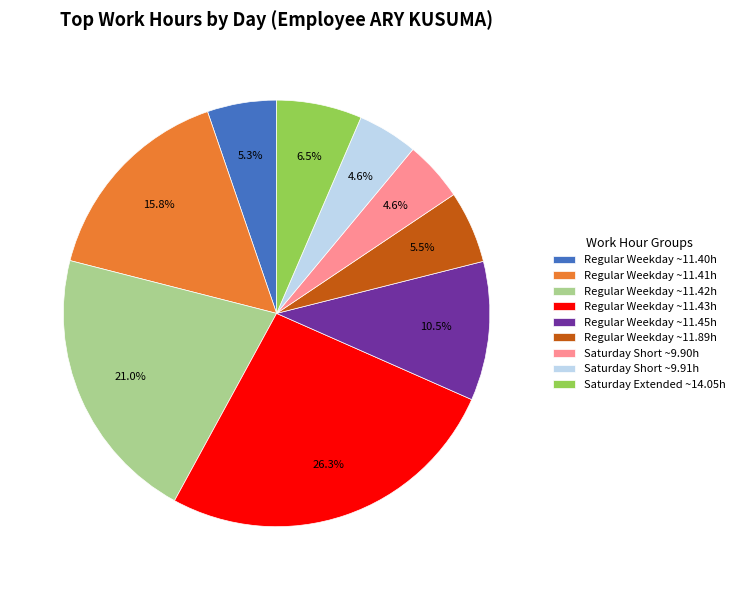

What is the ratio of the value at Regular Weekday ~11.42h to the value at Regular Weekday ~11.43h?

0.8